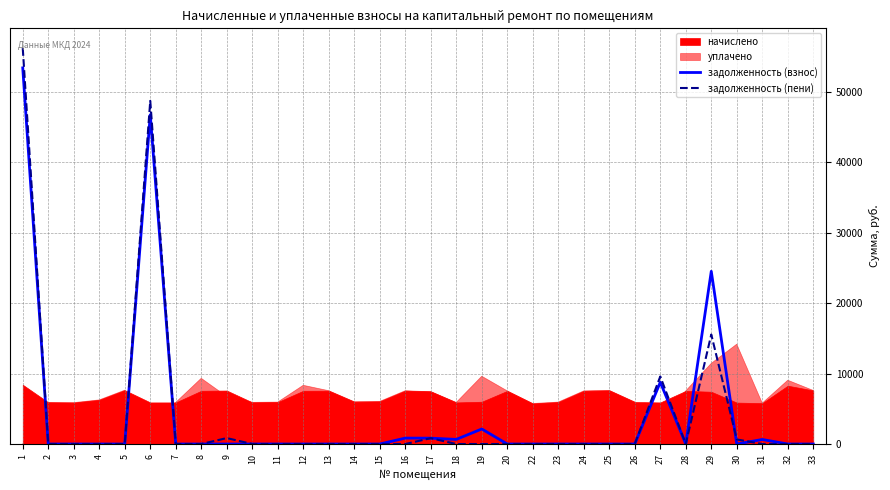

What is the highest value of the задолженность (пени) series?

56157.2